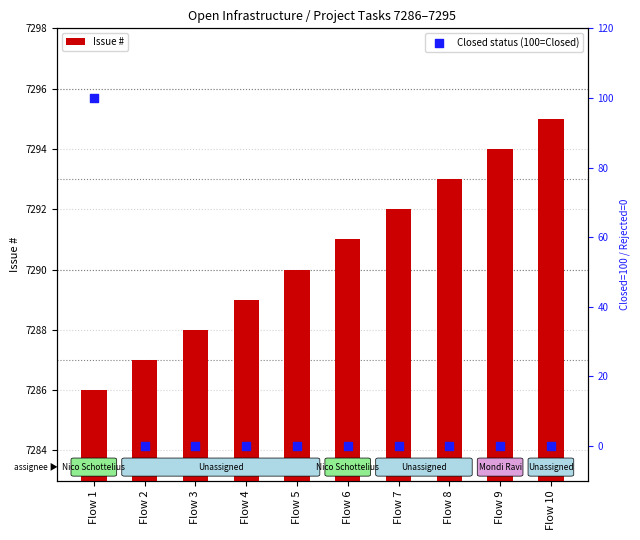

At how many categories does at least one series exceed 6630?

10